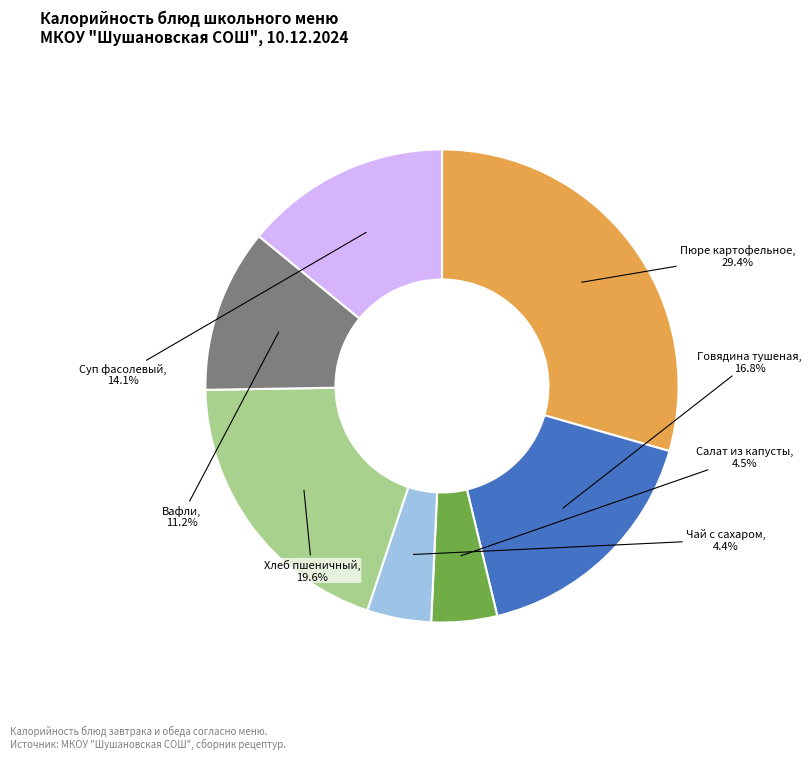

Between Говядина тушеная and Вафли, which is larger?

Говядина тушеная